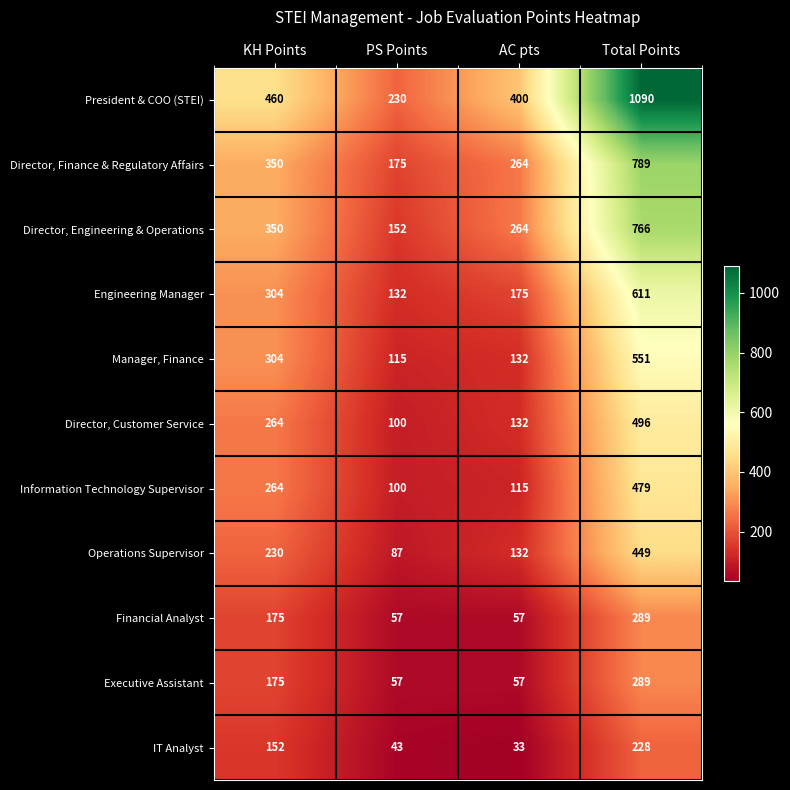

What is the approximate value of Financial Analyst at Total Points, to the nearest 5?

290